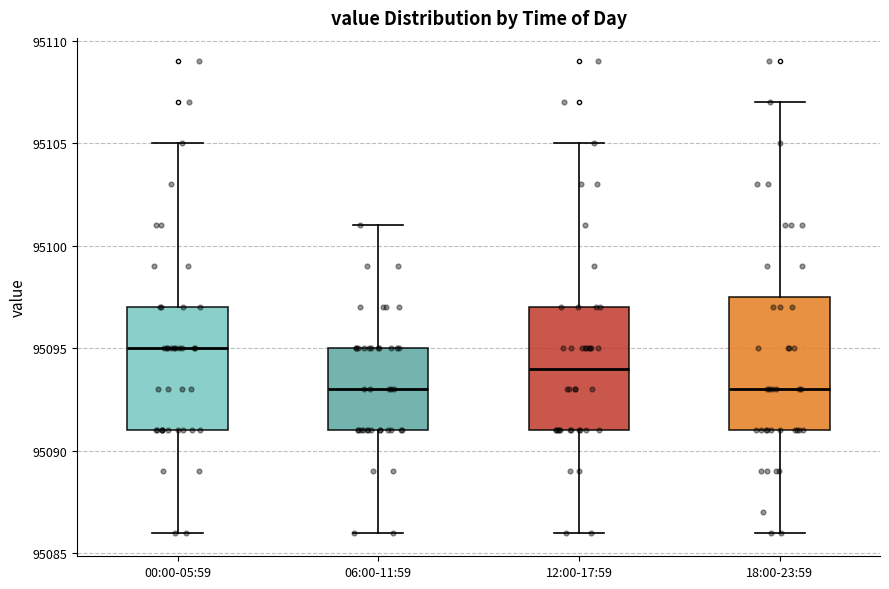

Reading left to right, transcribe this box plot: for each box, give where its median line is, the range the box spans, and where its two whiskers end, as read against the y-axis. The values are not printed on the chart, so give them approximately, as read against the axis.

00:00-05:59: median 95095.0, box 95091.0 to 95097.0, whiskers 95086.0 to 95105.0
06:00-11:59: median 95093.0, box 95091.0 to 95095.0, whiskers 95086.0 to 95101.0
12:00-17:59: median 95094.0, box 95091.0 to 95097.0, whiskers 95086.0 to 95105.0
18:00-23:59: median 95093.0, box 95091.0 to 95097.5, whiskers 95086.0 to 95107.0